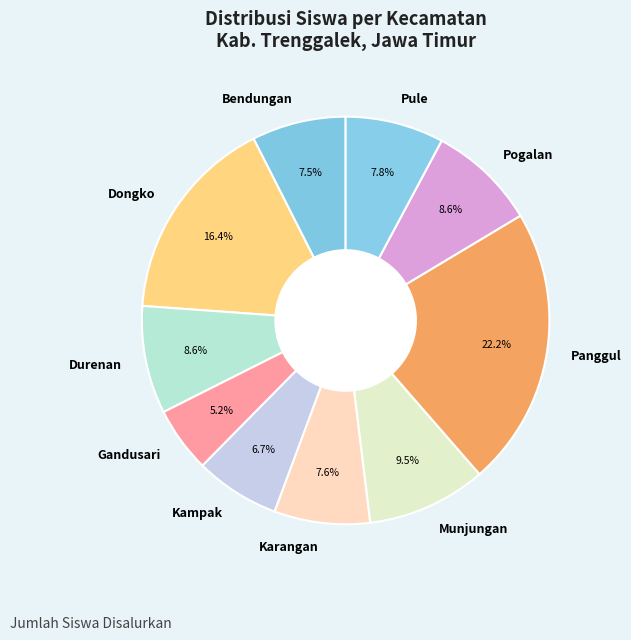

How many segments does this pie chart have?

10